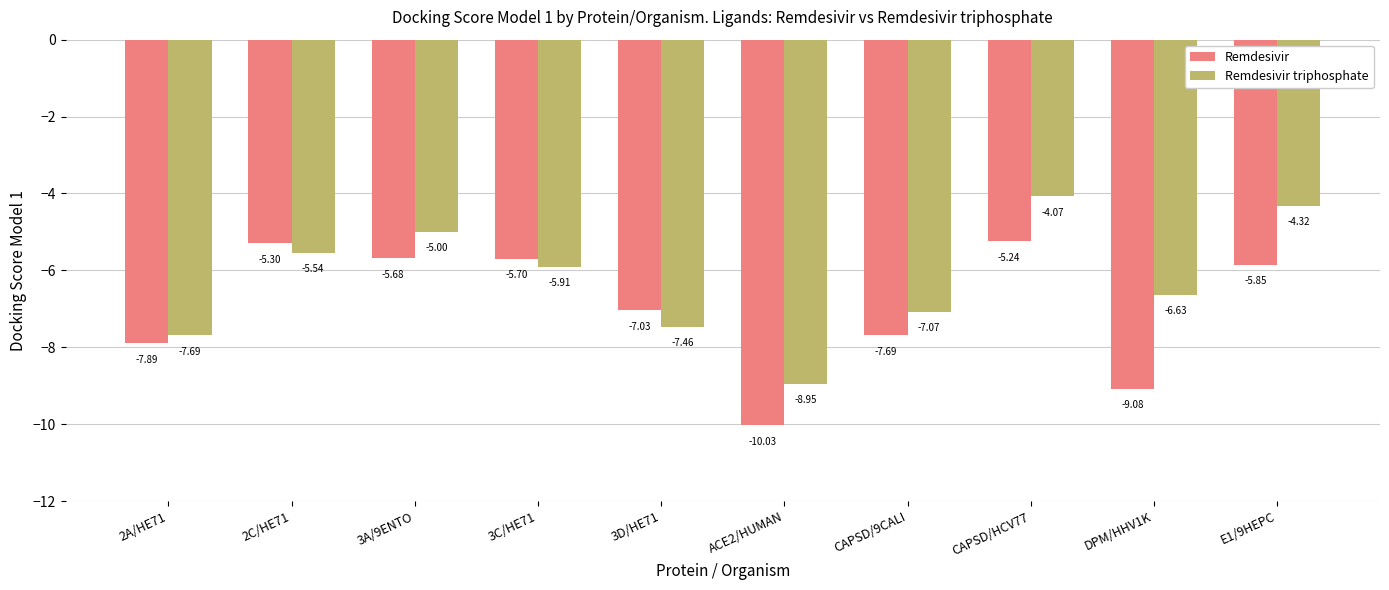

Which series has the largest total across all categories?

Remdesivir triphosphate